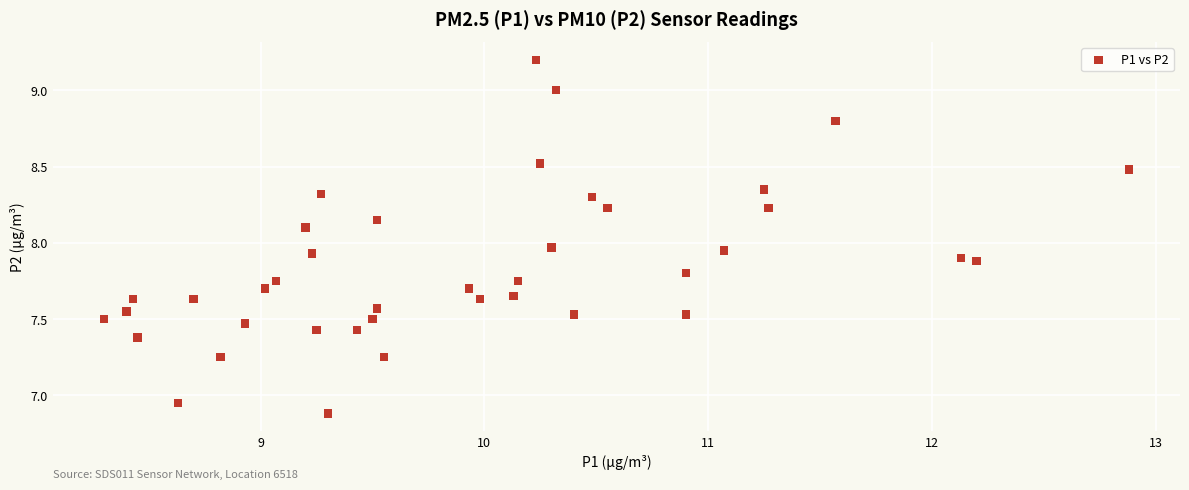

What is the range of X values (max minus min)?

4.6